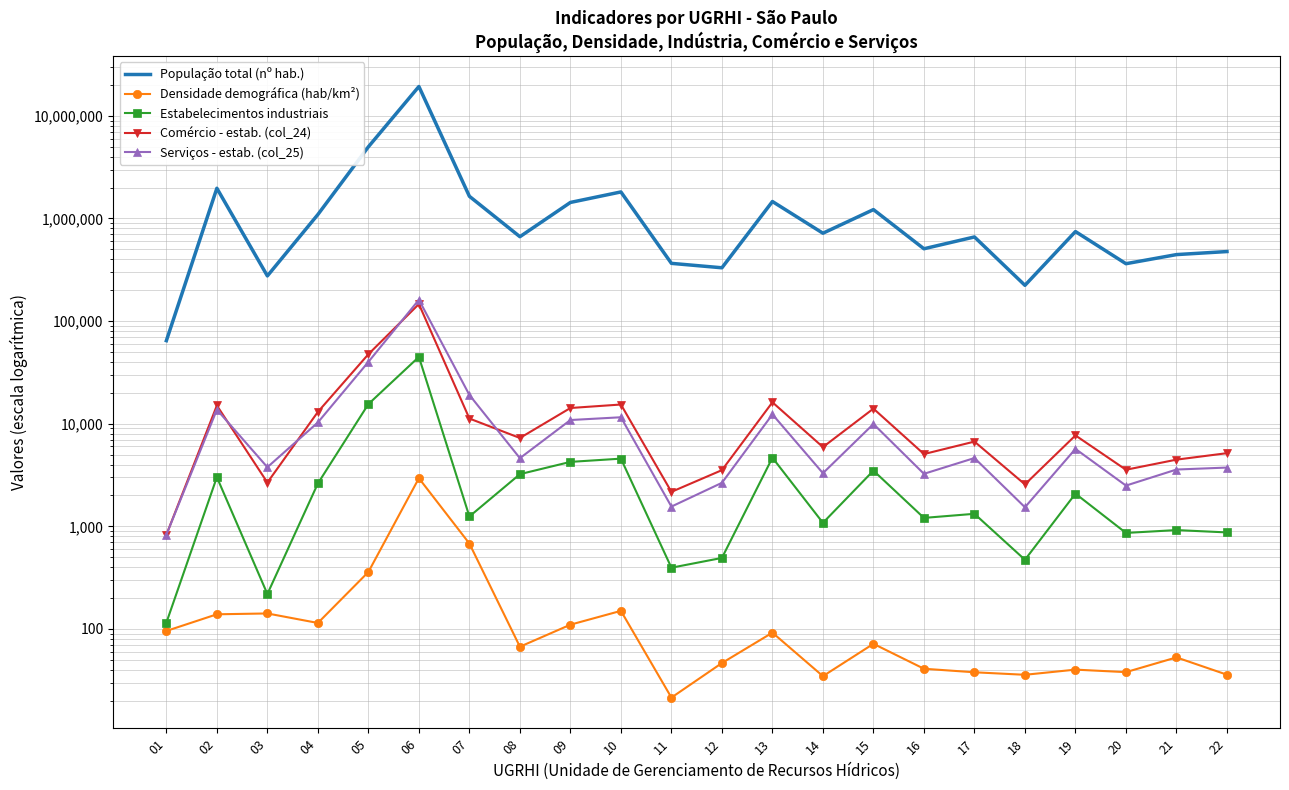

True or false: Estabelecimentos industriais has more than 1 interior local peaks.

True